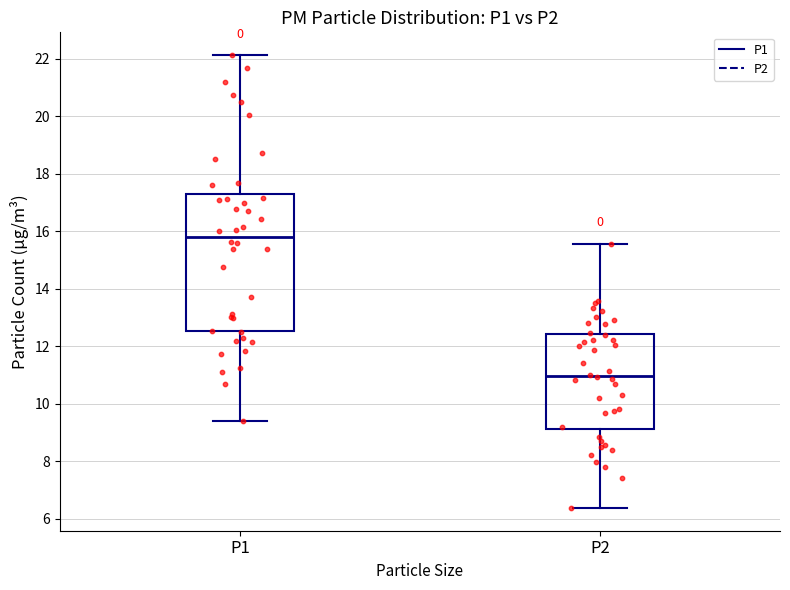

Which box is the tallest, from its lower edge to its upper edge?

P1